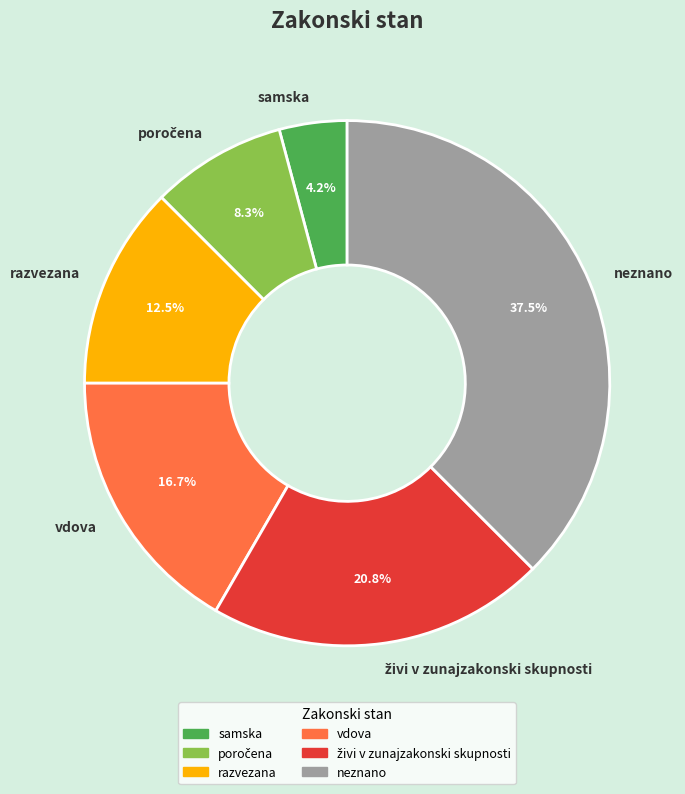

What portion of the pie excludes vdova?

83.3%